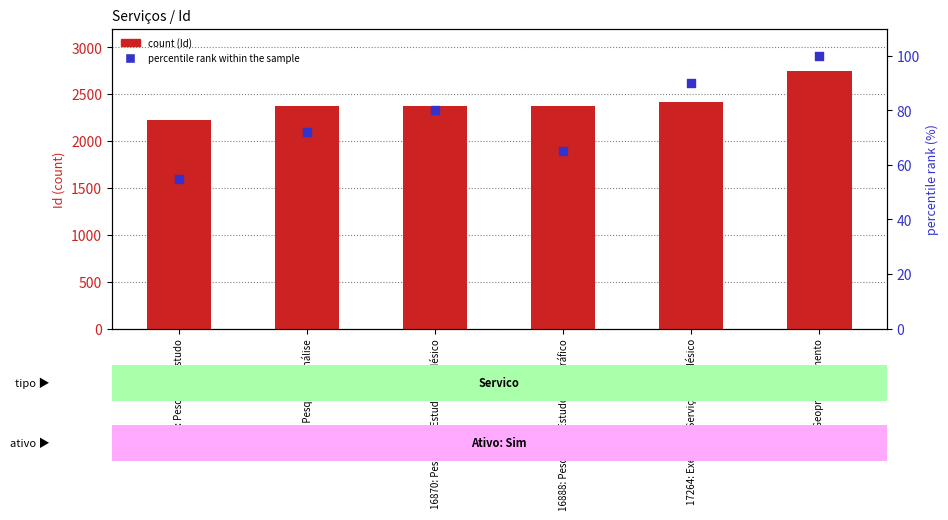

At how many categories does at least one series exceed 499?

6